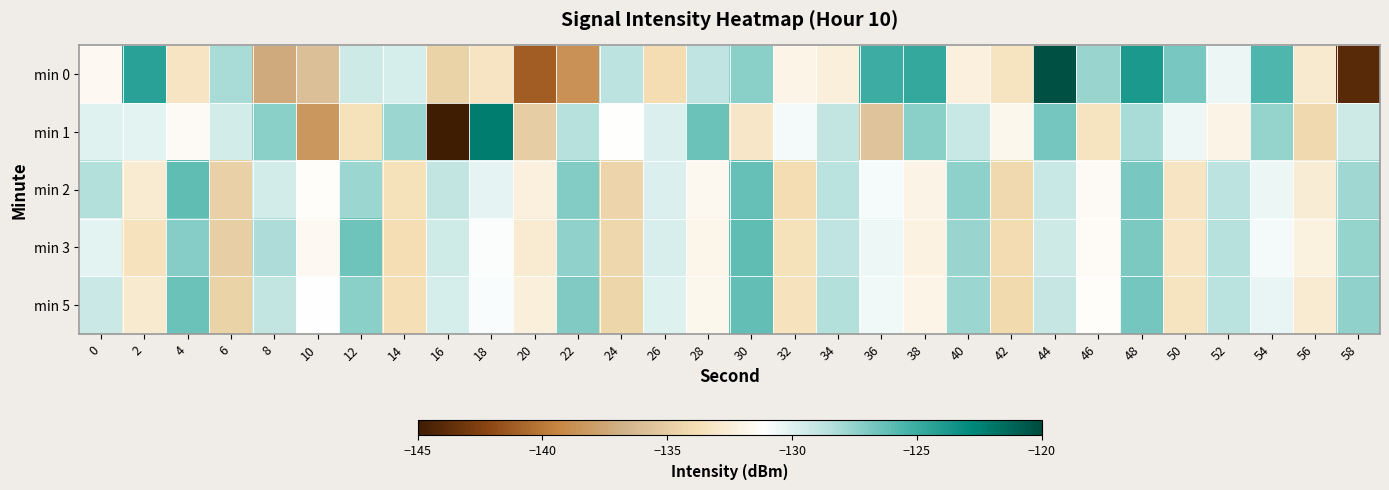

What is the difference between the highest and lowest values at 12?

7.2